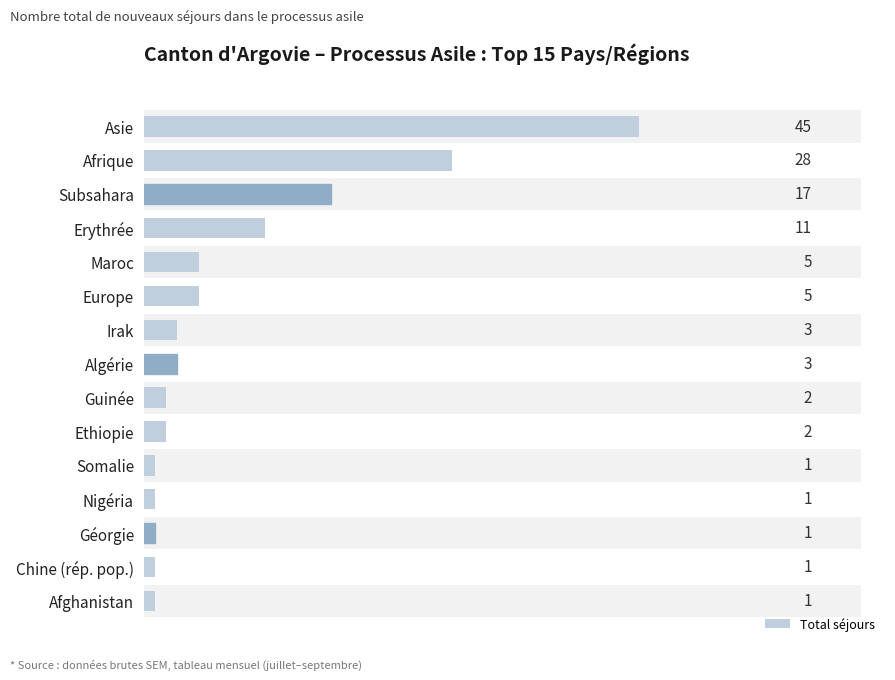

What is the sum of the values at Ethiopie and Asie?

47